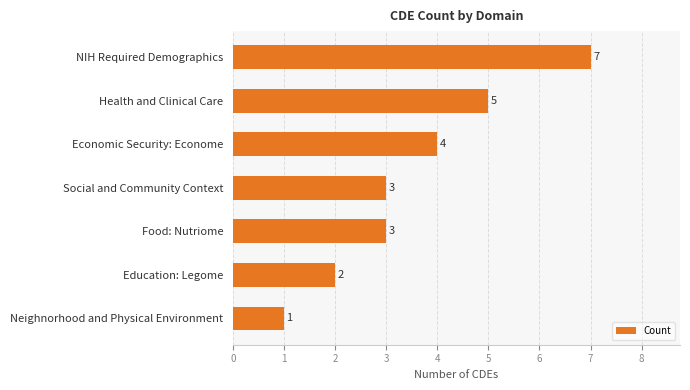

Between Economic Security: Econome and Social and Community Context, which is larger?

Economic Security: Econome